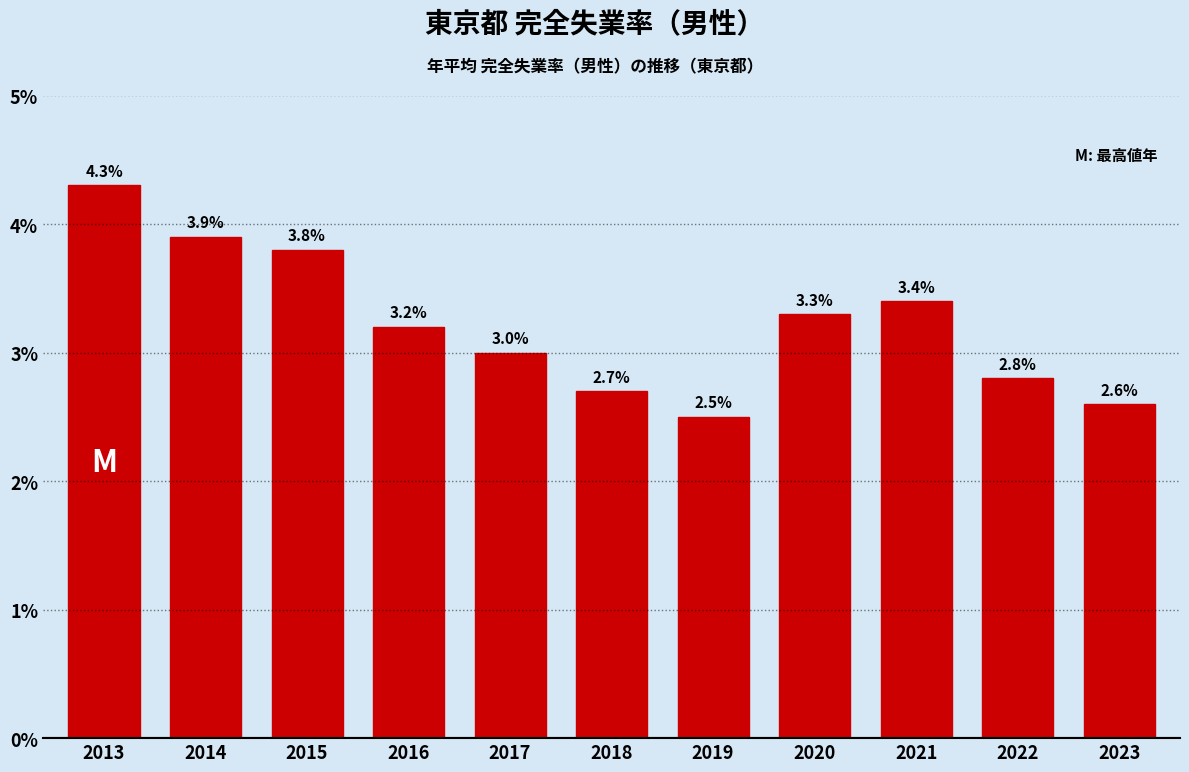

Reading right to left, transcribe all the data shown in this chart.

2.6	2.8	3.4	3.3	2.5	2.7	3.0	3.2	3.8	3.9	4.3